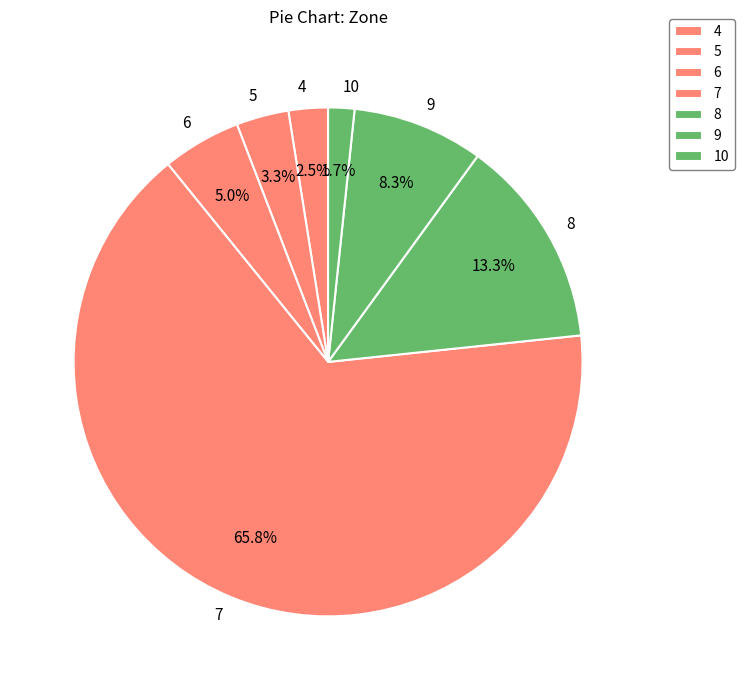

Which category has the smallest portion of the pie?

10